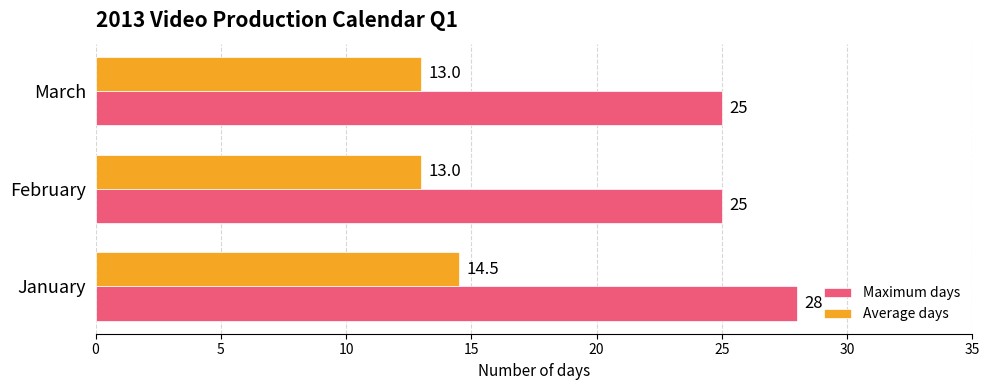

Is it true that Maximum days equals 25.0 at February?

True